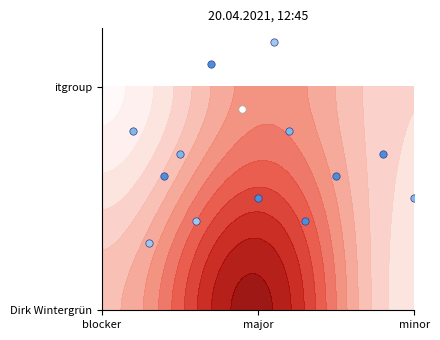

Count the number of data series in this chart.

2